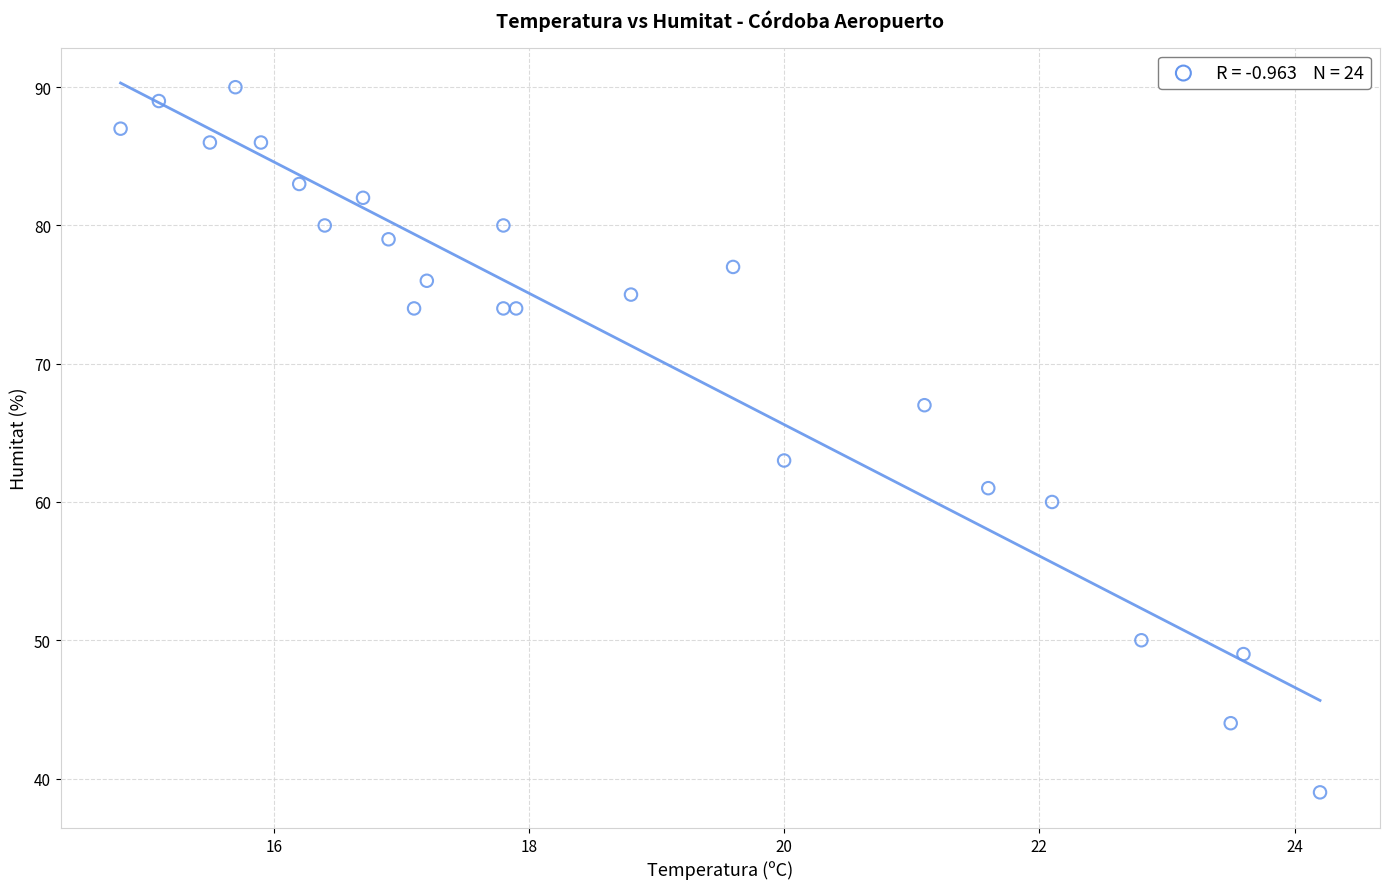

What Y value in the scatter plot is closest to 64?

63